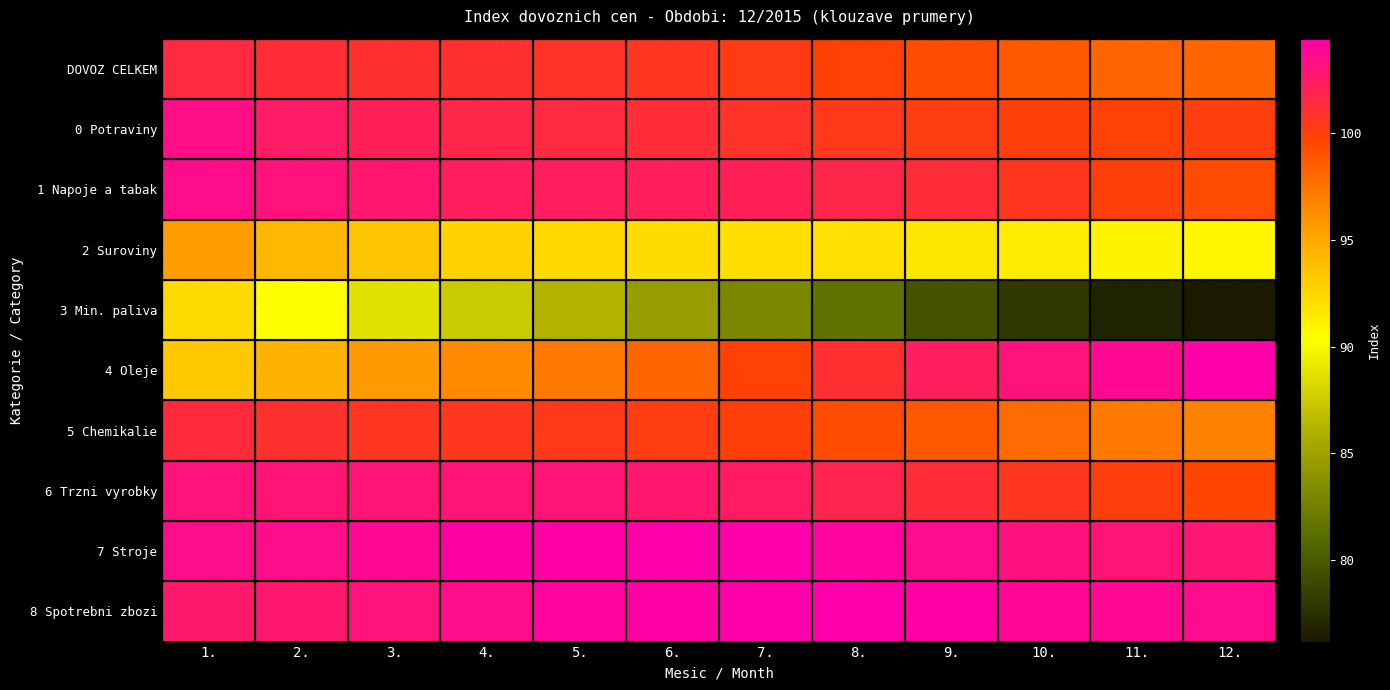

Which series has the largest range (max minus min)?

3 Min. paliva